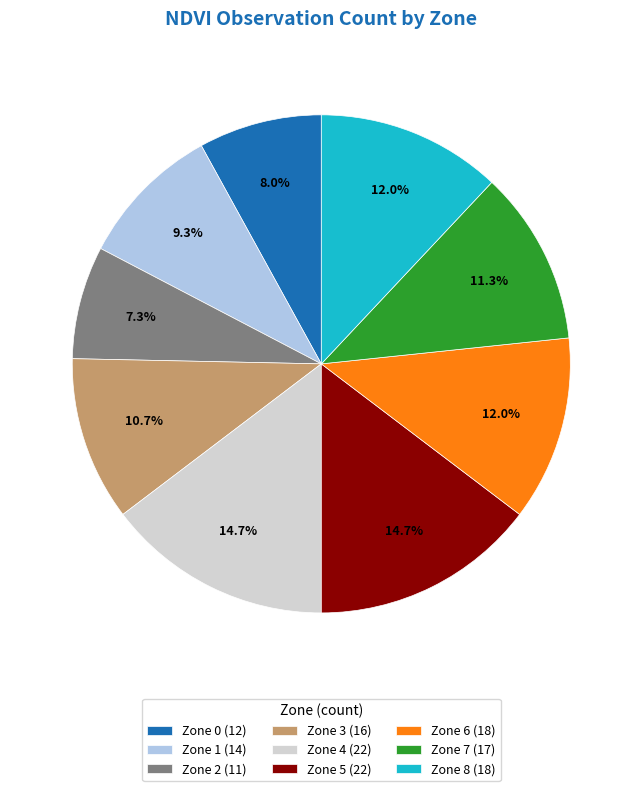

Is it true that Zone 6 is 12% of the pie?

True